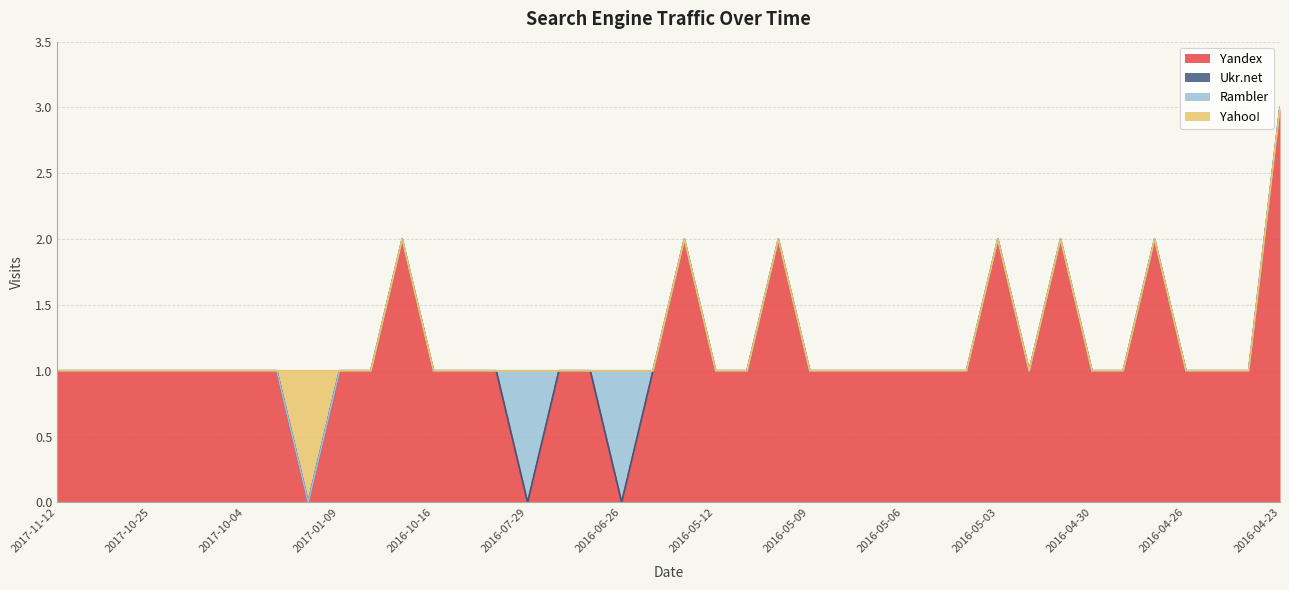

How many categories are shown in the chart?

40